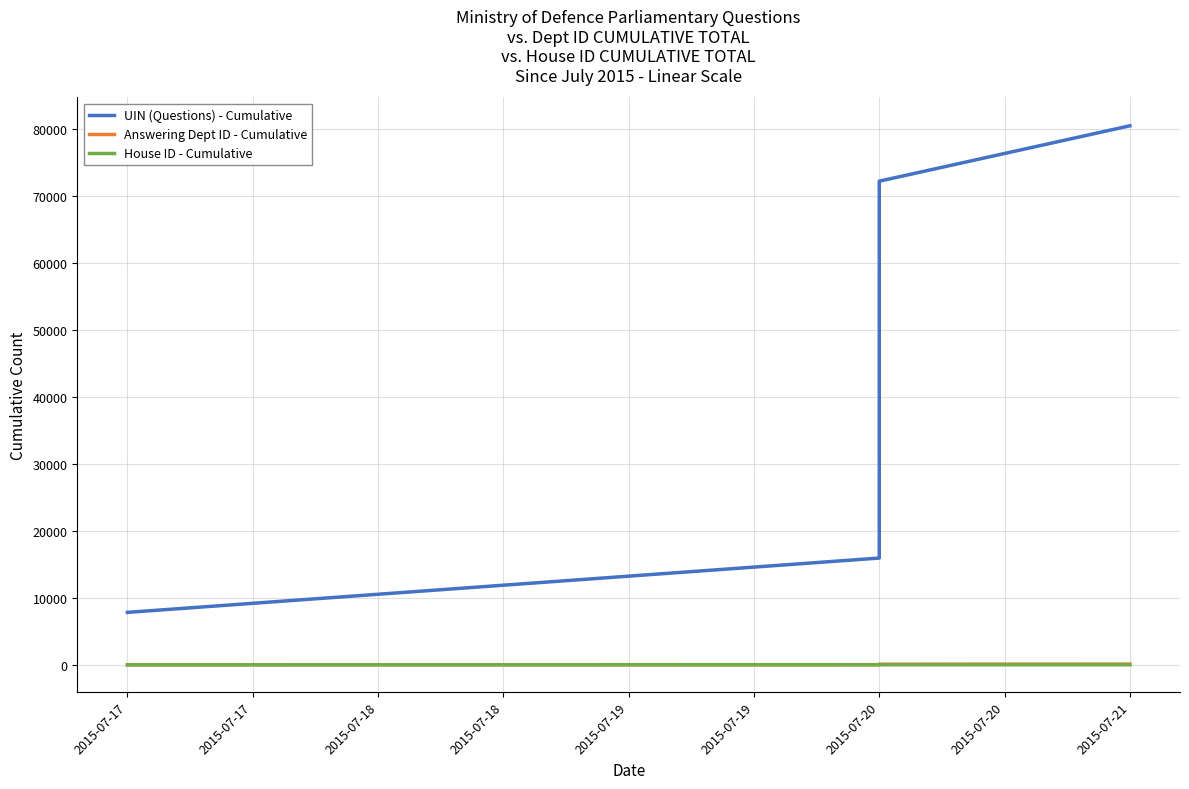

True or false: UIN (Questions) - Cumulative and House ID - Cumulative cross at least once.

False